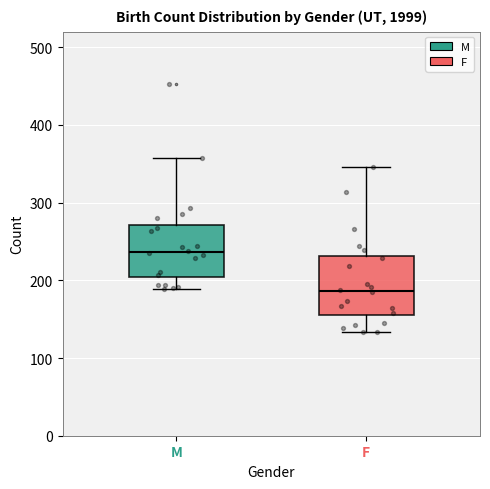

Reading left to right, transcribe this box plot: for each box, give where its median line is, the range the box spans, and where its two whiskers end, as read against the y-axis. The values are not printed on the chart, so give them approximately, as read against the axis.

M: median 240, box 200 to 270, whiskers 190 to 360
F: median 190, box 150 to 230, whiskers 130 to 350